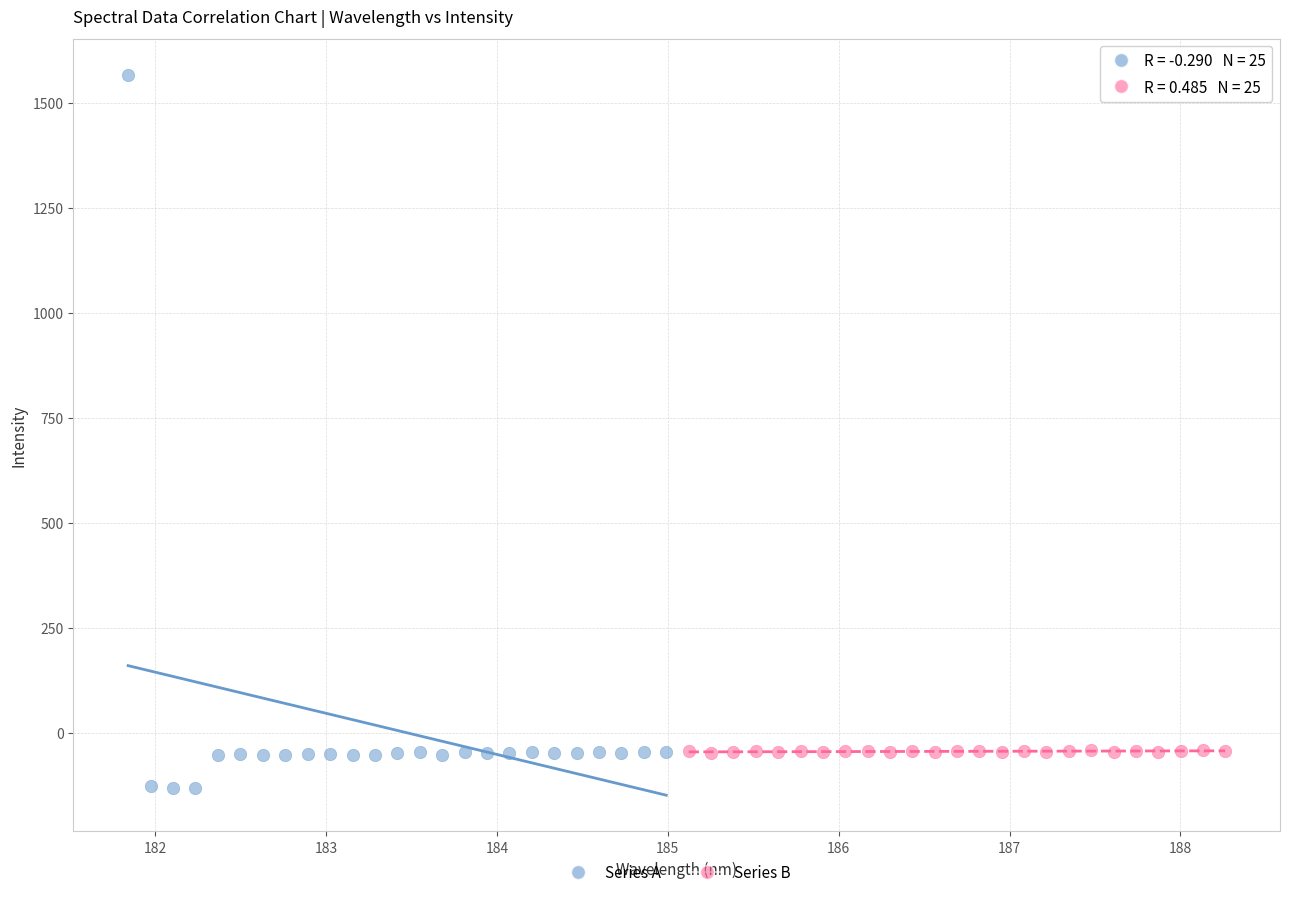

Which series has the widest spread of Y values?

Series A